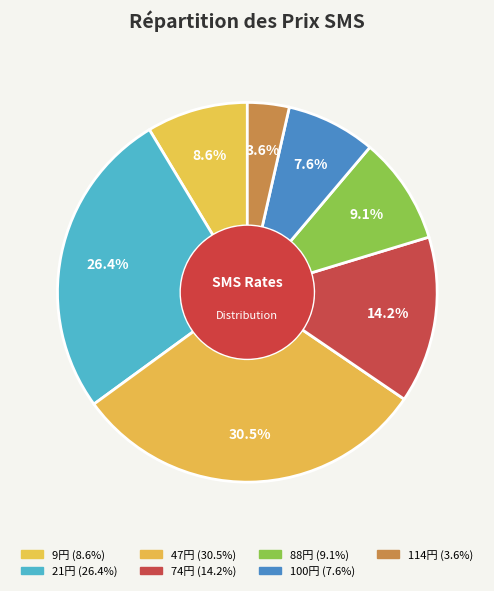

Count the number of slices in the pie.

7